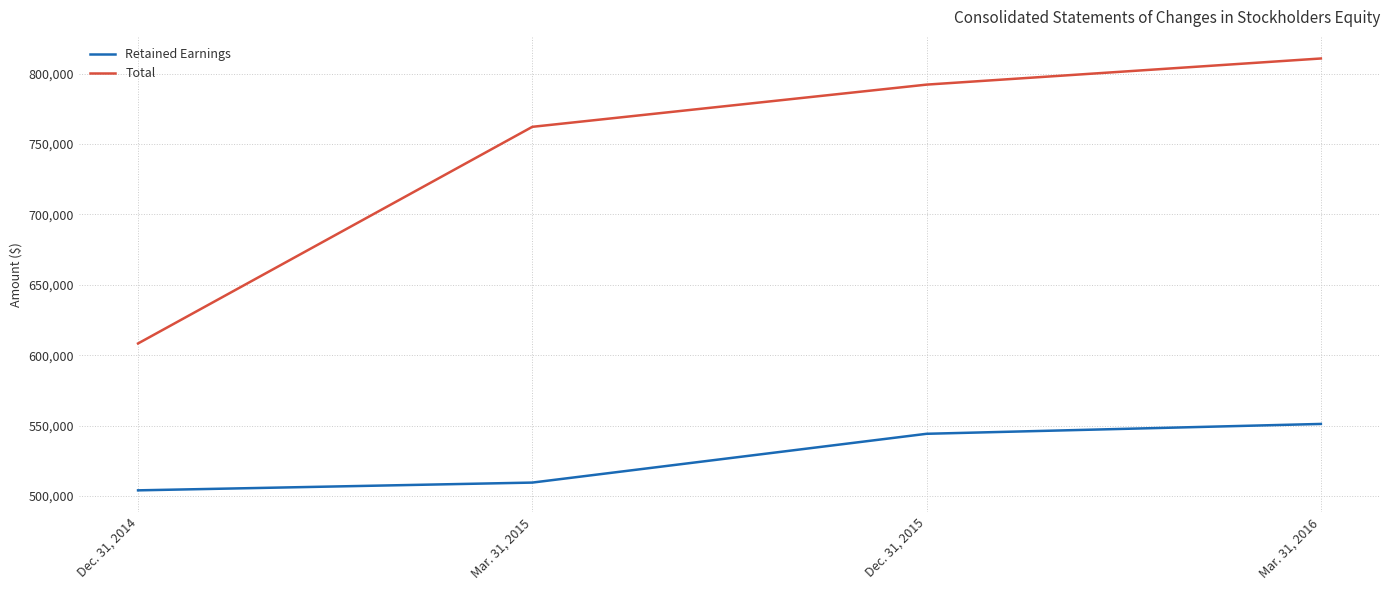

At which category does the chart reach its minimum across all series?

Dec. 31, 2014